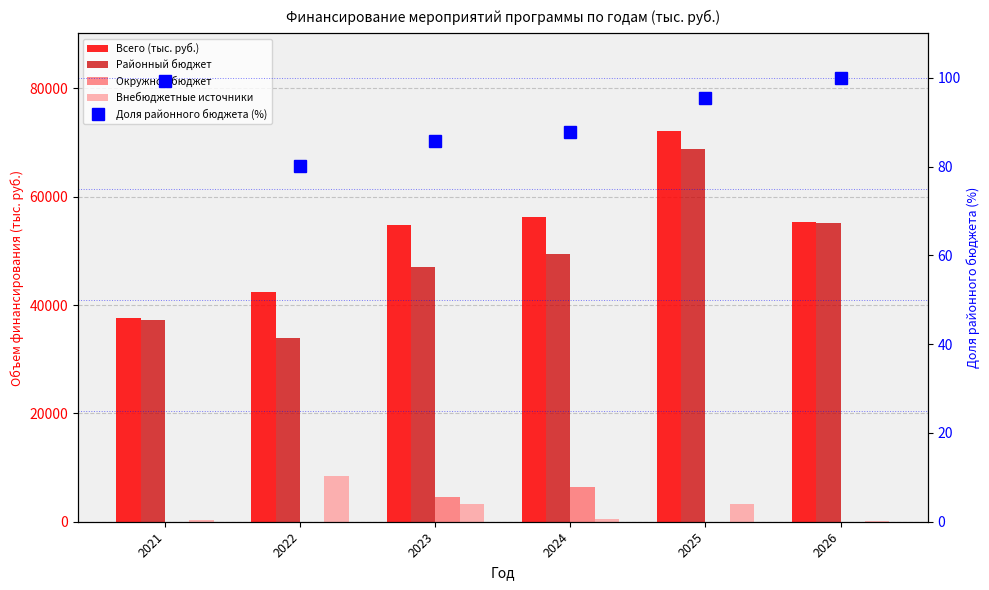

Which category has the lowest value across all series?

2021